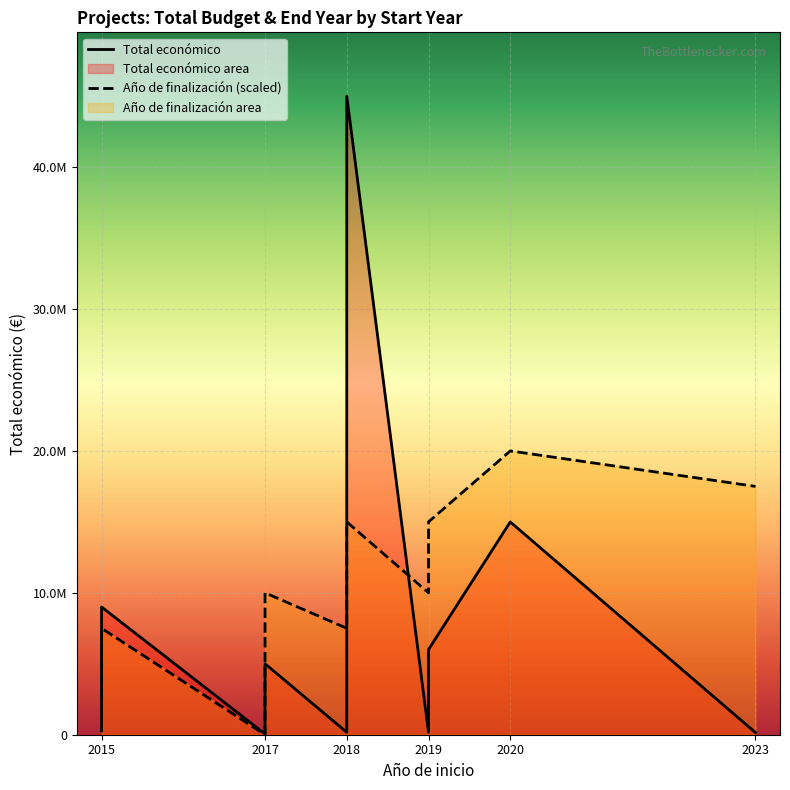

Is it true that Total económico equals 50000.0 at 2017?

True